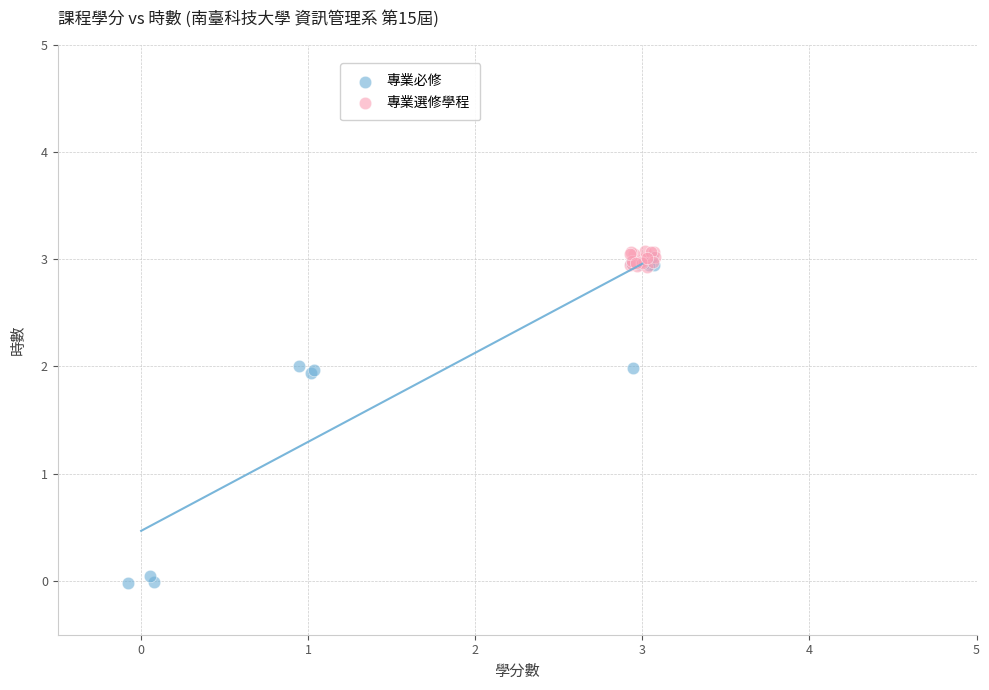

Which series has the largest Y range (max minus min)?

專業必修